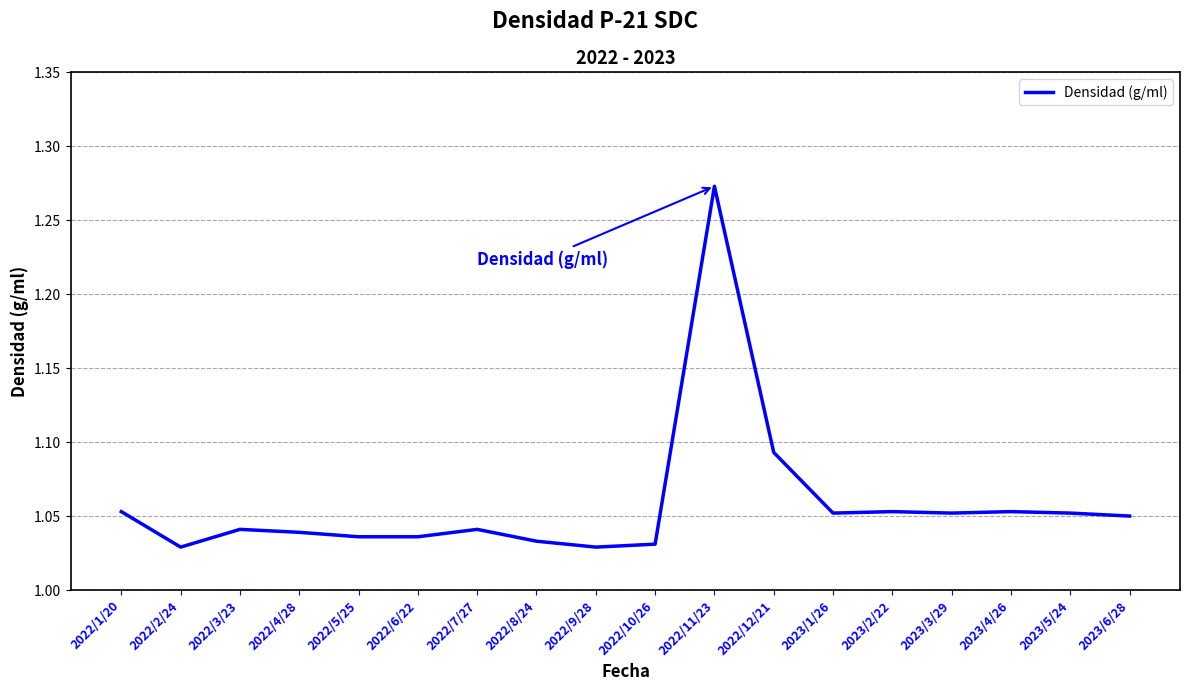

Does the chart have visible grid lines?

Yes